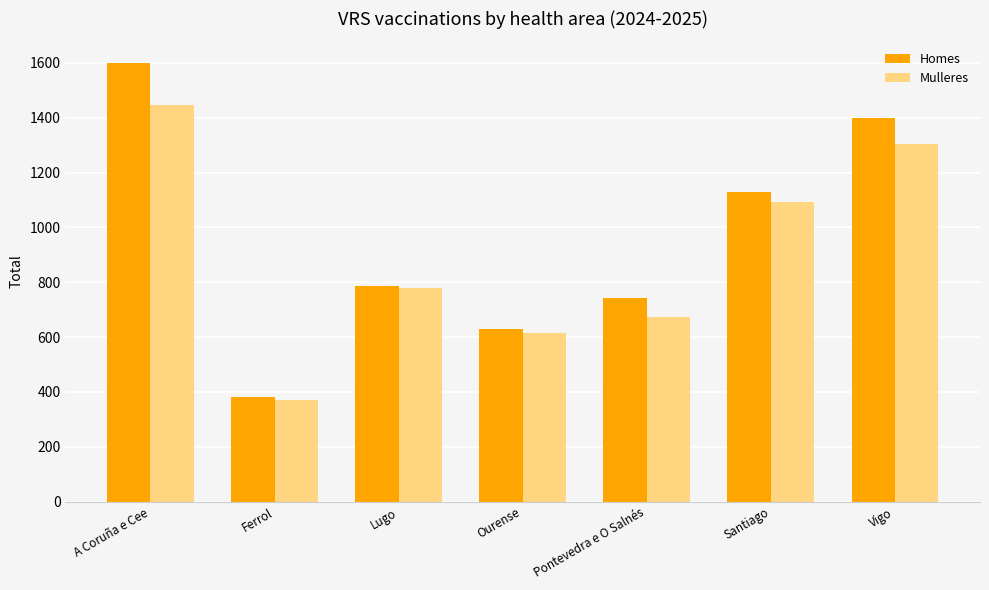

Between Lugo and Vigo, which series saw the biggest shift?

Homes